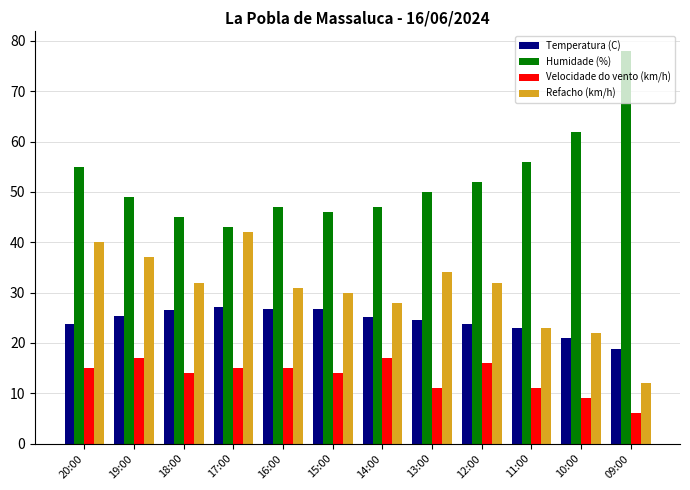

How many bars are there in total?

48